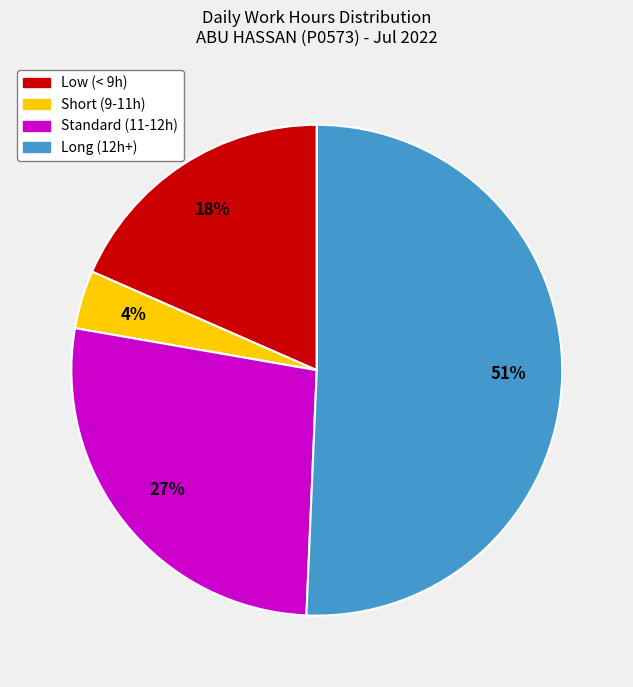

Is there a majority slice in this chart?

Yes